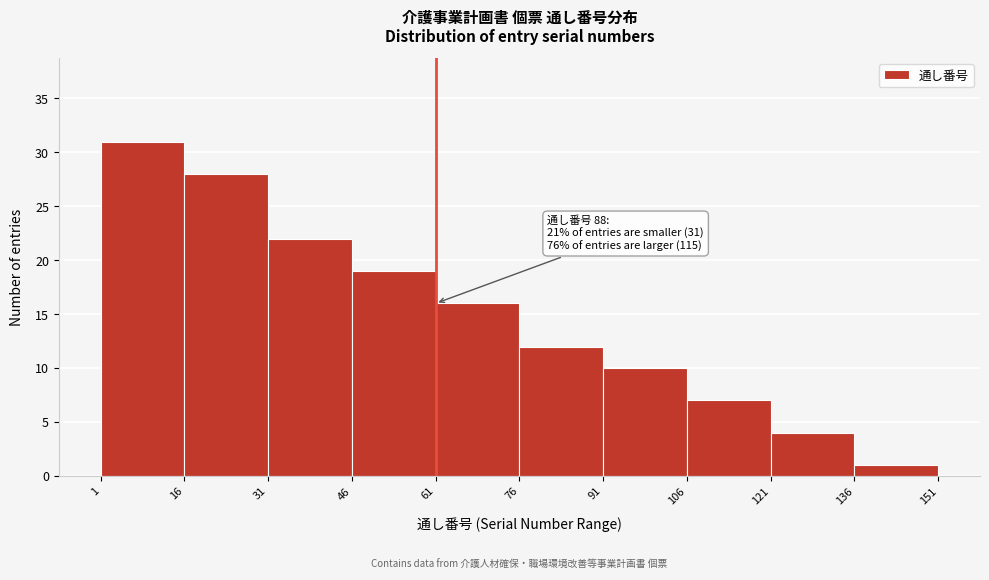

Which range on the x-axis has the tallest bar?

1 to 16